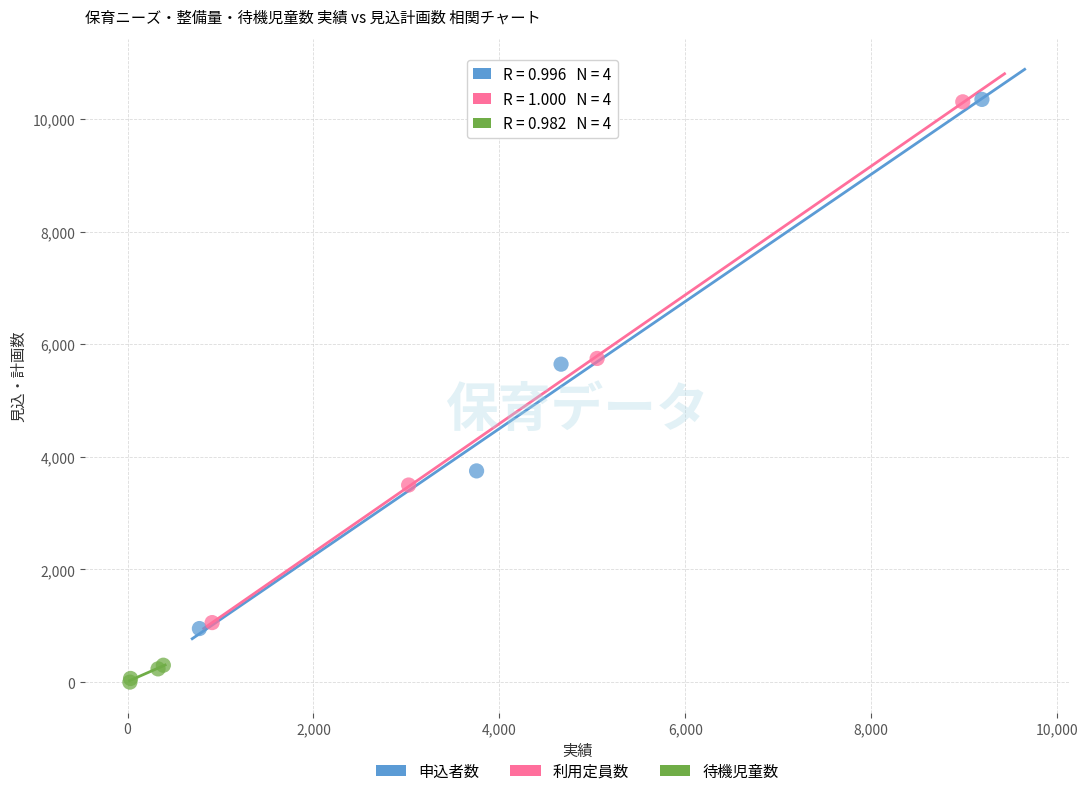

Which series has the largest Y range (max minus min)?

申込者数